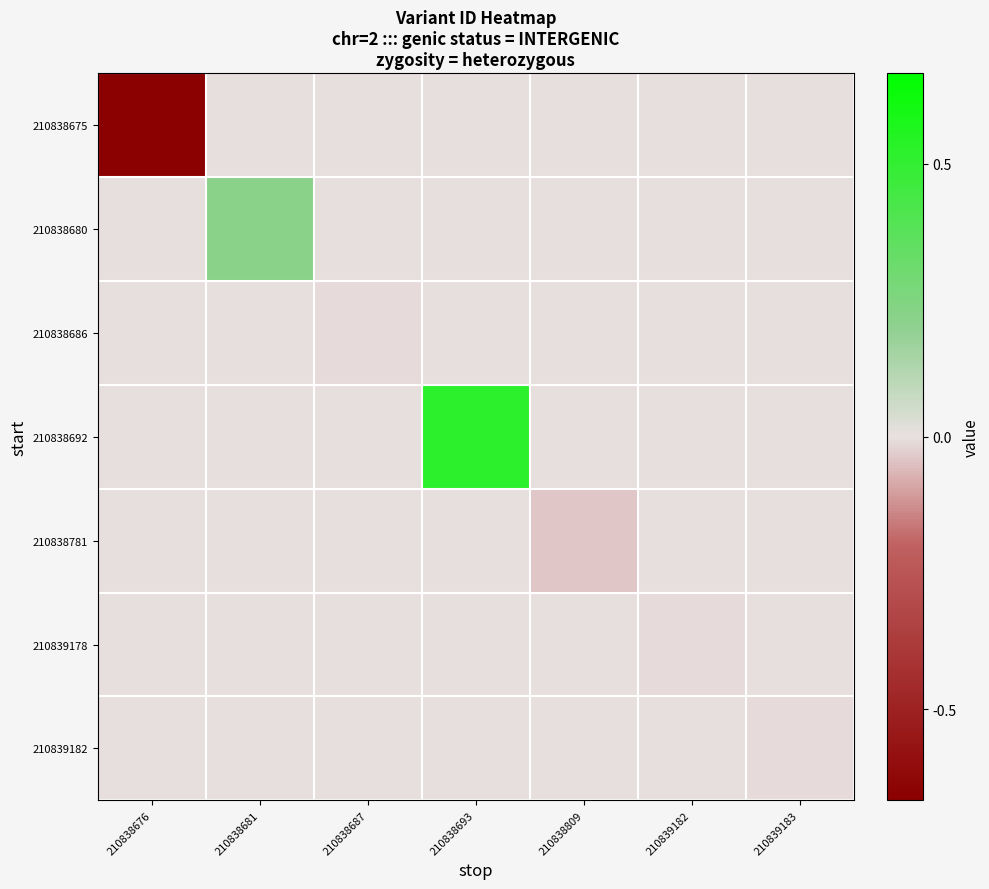

At which category is the sum across all series the highest?

210838693